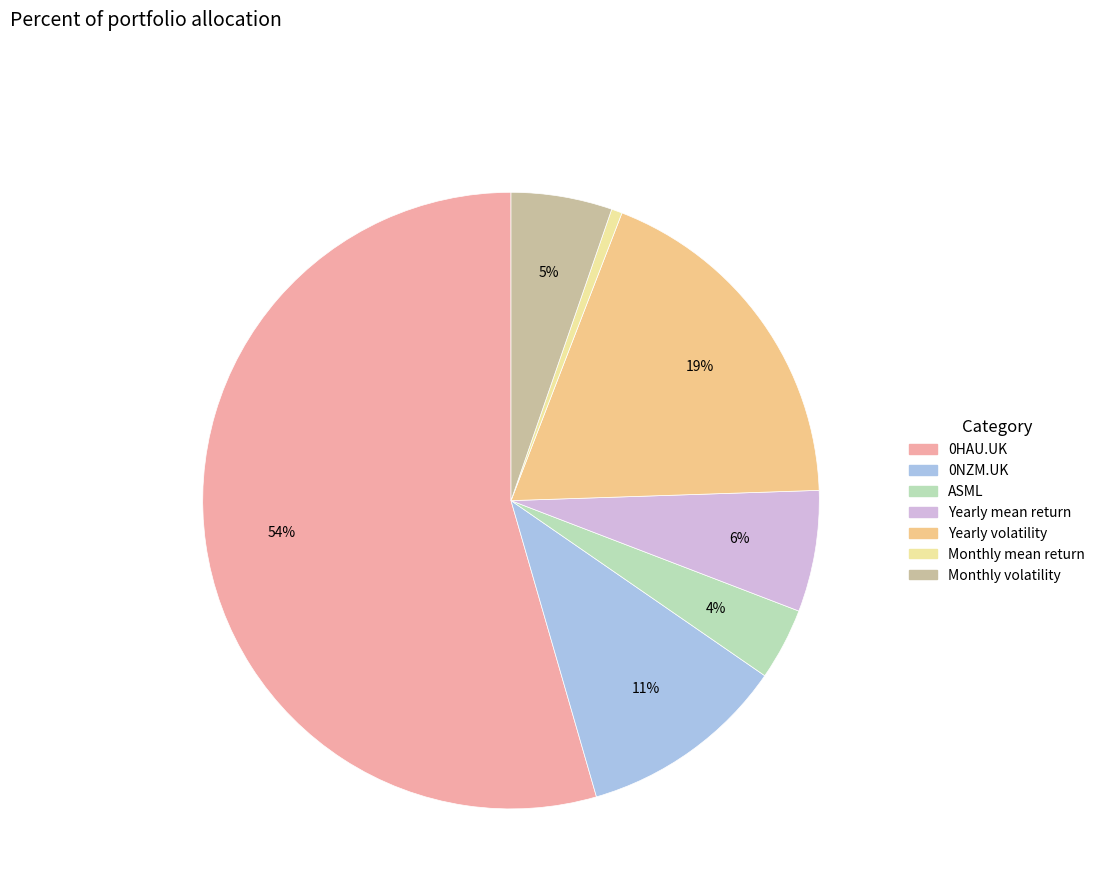

Count the number of slices in the pie.

7